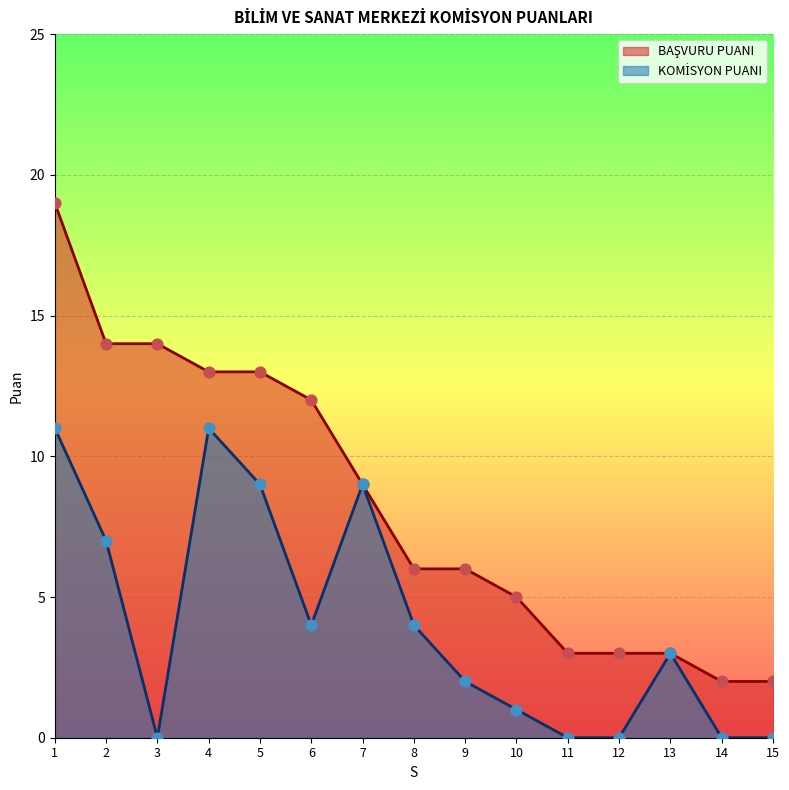

At which category is the sum across all series the highest?

1